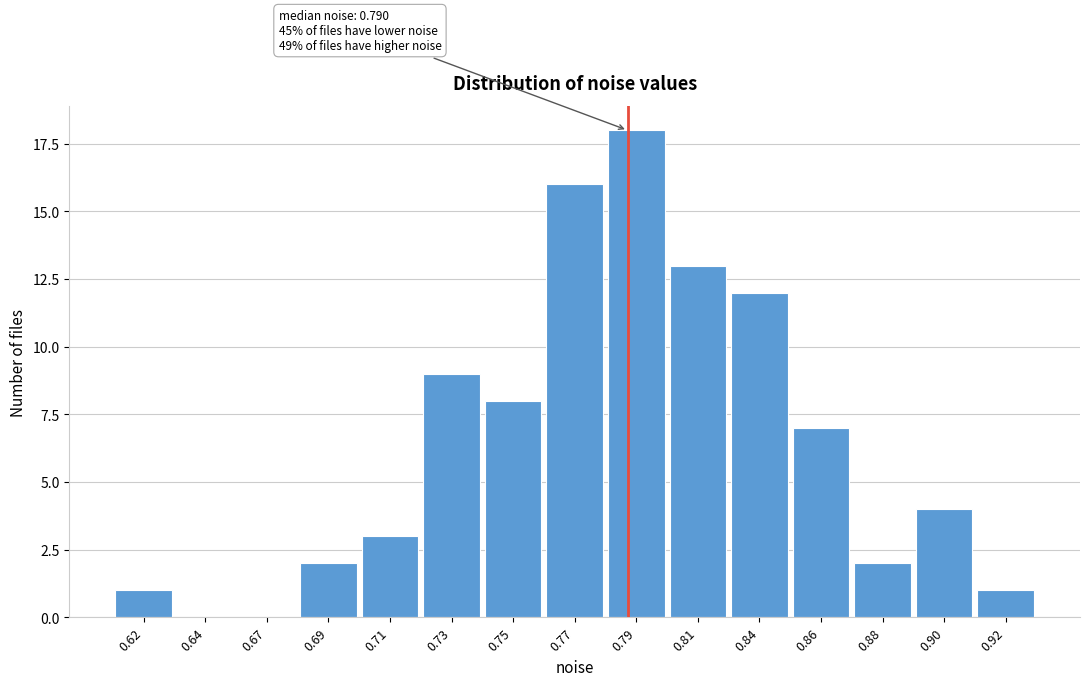

Reading right to left, list all the values displayed in this chart.

0.92=1	0.90=4	0.88=2	0.86=7	0.84=12	0.81=13	0.79=18	0.77=16	0.75=8	0.73=9	0.71=3	0.69=2	0.67=0	0.64=0	0.62=1